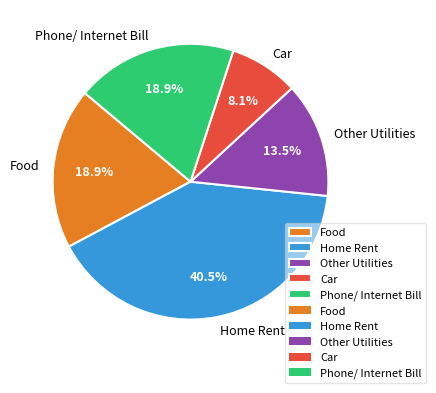

How many slices are in this pie chart?

5